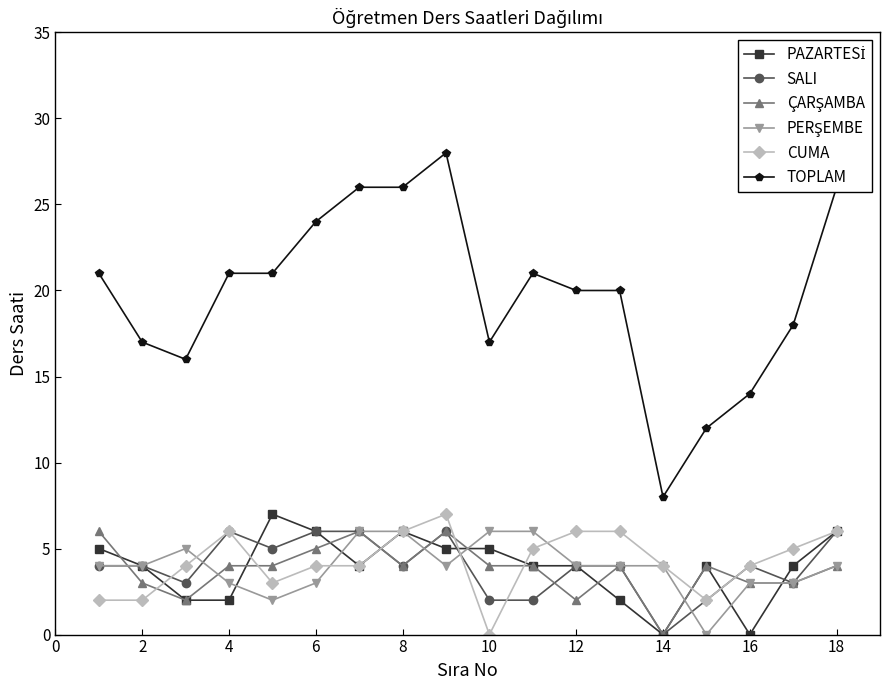

Which series has the largest total across all categories?

TOPLAM